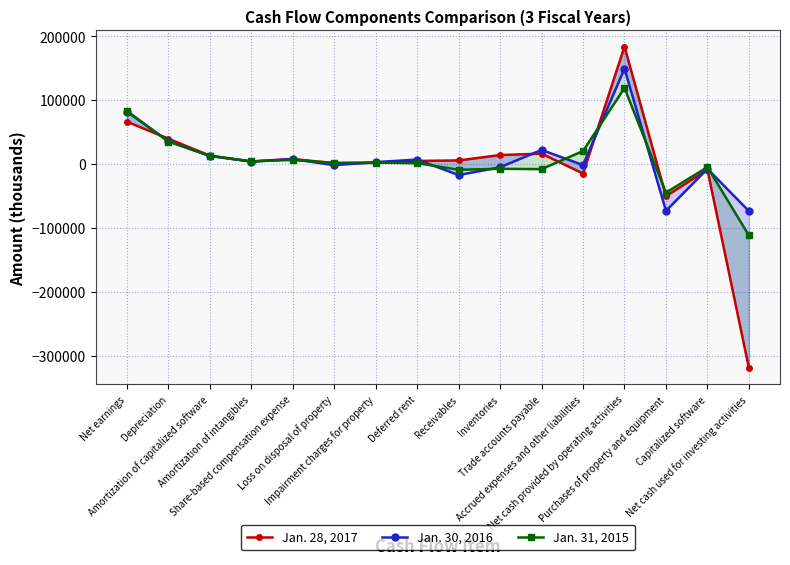

What is the difference between the Jan. 31, 2015 values at Accrued expenses and other liabilities and Impairment charges for property?

18160